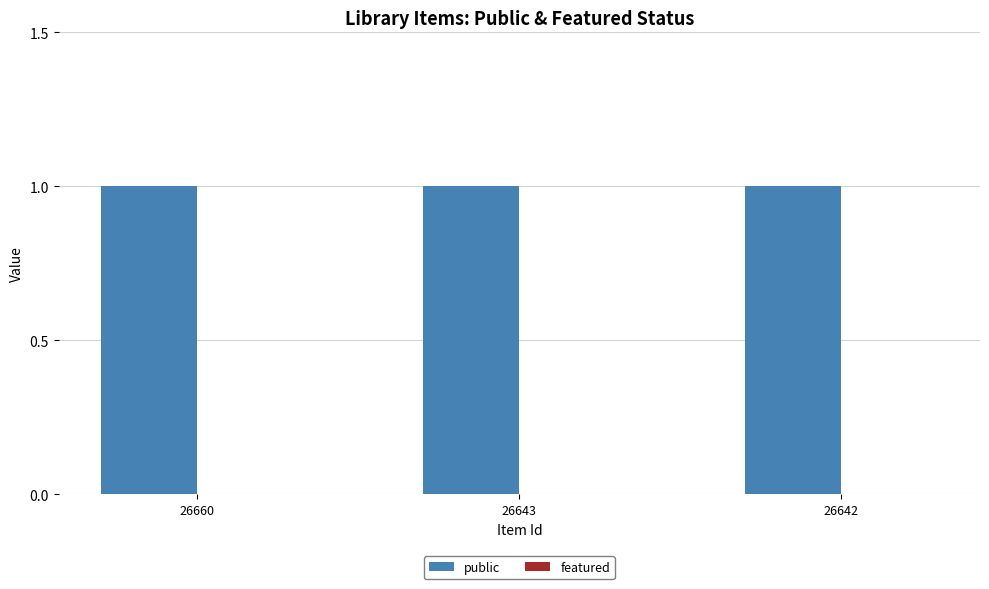

Which category has the lowest value across all series?

26660